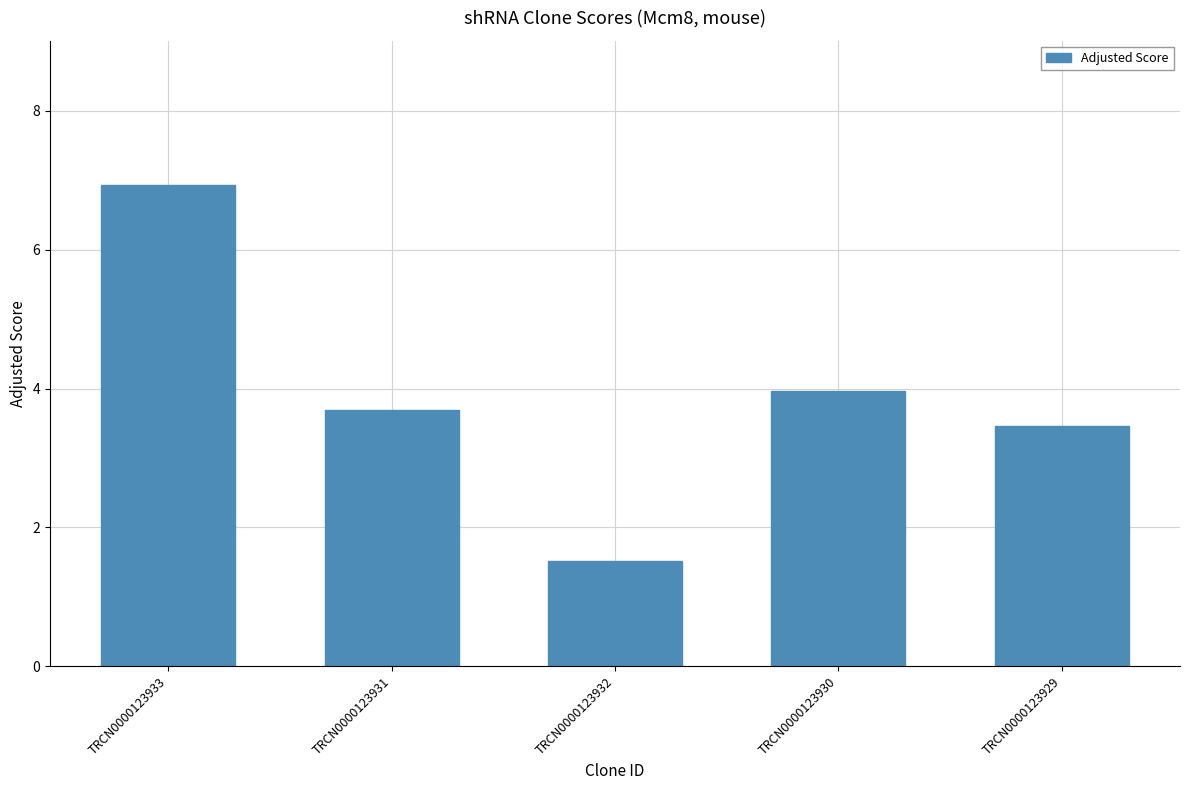

Are the bars horizontal?

No